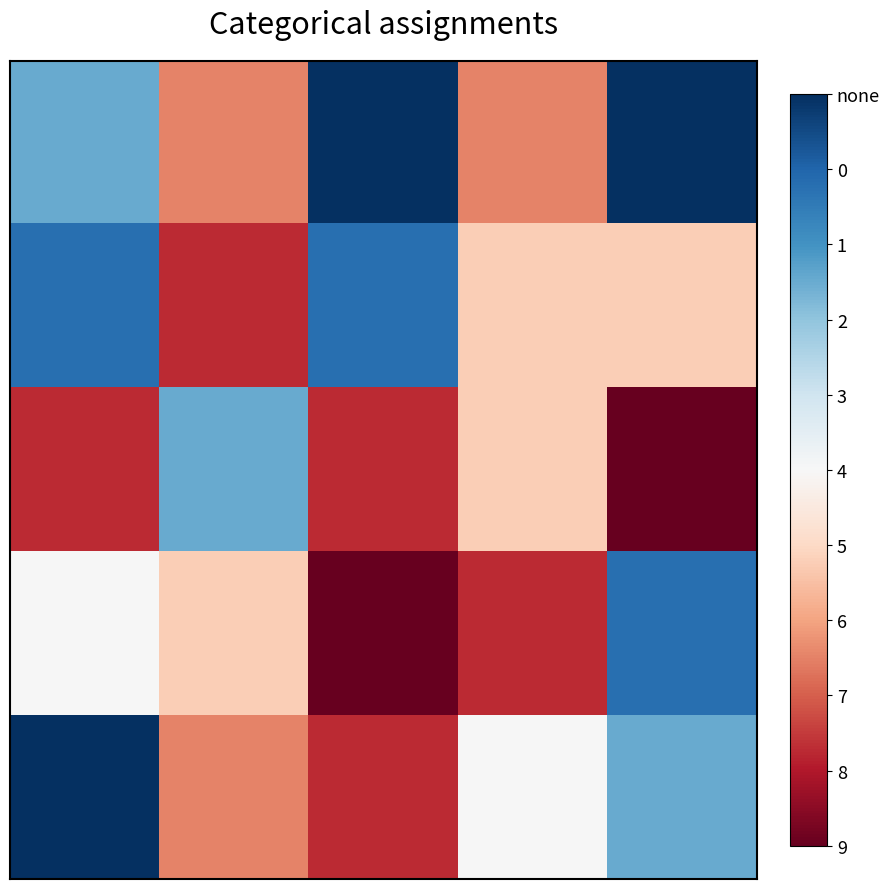

What is the maximum value shown in the chart?

9